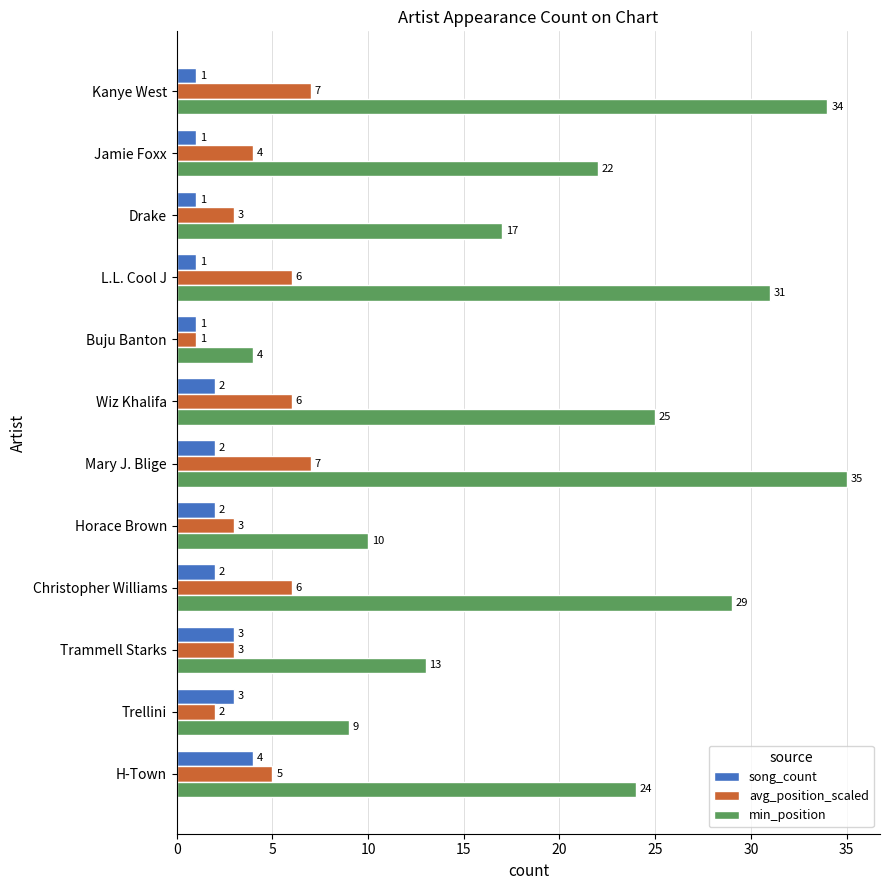

Which series has the largest range (max minus min)?

min_position